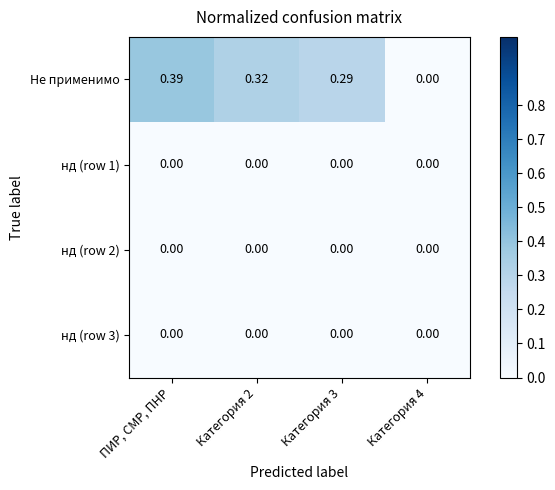

At which category is the sum across all series the highest?

ПИР, СМР, ПНР